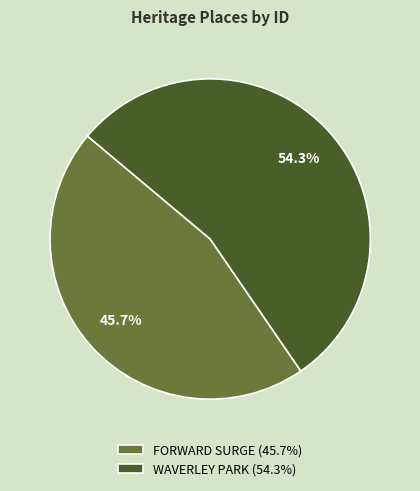

Is the sum of WAVERLEY PARK and FORWARD SURGE greater than half?

Yes